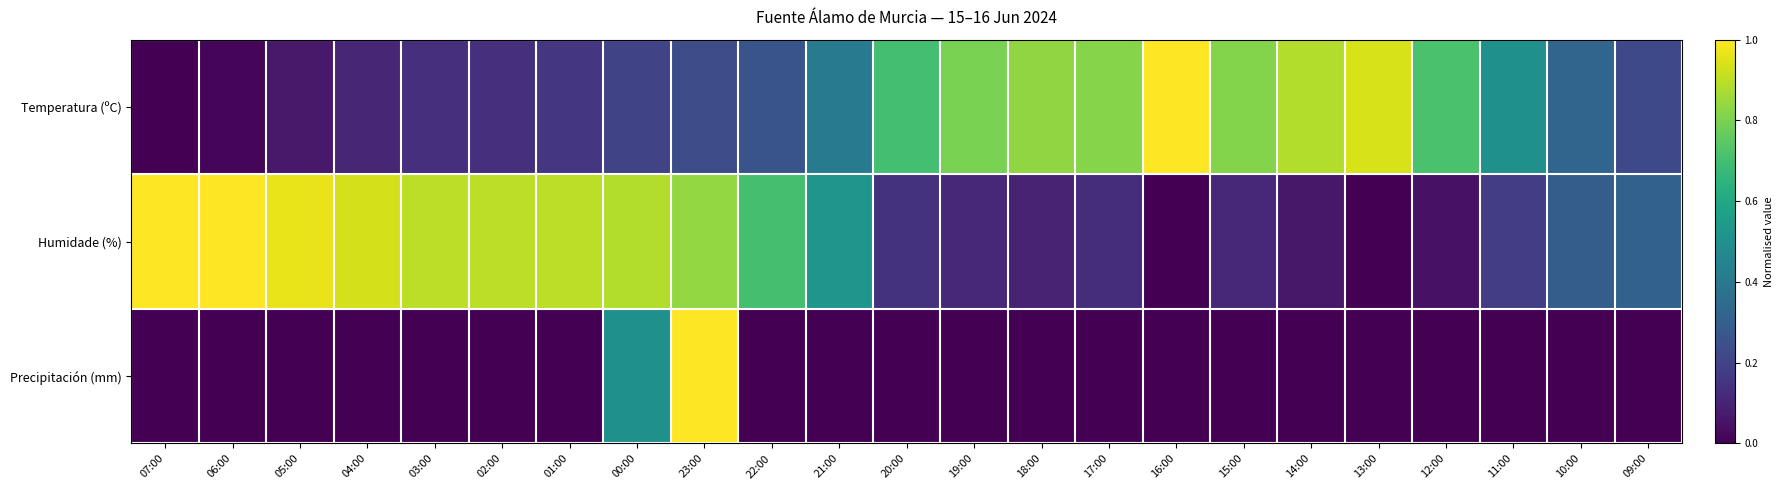

Reading left to right, extract all data points from this chart.

Temperatura (ºC): 07:00=0.0	06:00=0.0	05:00=0.1	04:00=0.1	03:00=0.1	02:00=0.1	01:00=0.2	00:00=0.2	23:00=0.2	22:00=0.3	21:00=0.4	20:00=0.7	19:00=0.8	18:00=0.8	17:00=0.8	16:00=1.0	15:00=0.8	14:00=0.9	13:00=0.9	12:00=0.7	11:00=0.5	10:00=0.3	09:00=0.2
Humidade (%): 07:00=1.0	06:00=1.0	05:00=1.0	04:00=0.9	03:00=0.9	02:00=0.9	01:00=0.9	00:00=0.9	23:00=0.8	22:00=0.7	21:00=0.5	20:00=0.1	19:00=0.1	18:00=0.1	17:00=0.1	16:00=0.0	15:00=0.1	14:00=0.1	13:00=0.0	12:00=0.0	11:00=0.2	10:00=0.3	09:00=0.3
Precipitación (mm): 07:00=0.0	06:00=0.0	05:00=0.0	04:00=0.0	03:00=0.0	02:00=0.0	01:00=0.0	00:00=0.5	23:00=1.0	22:00=0.0	21:00=0.0	20:00=0.0	19:00=0.0	18:00=0.0	17:00=0.0	16:00=0.0	15:00=0.0	14:00=0.0	13:00=0.0	12:00=0.0	11:00=0.0	10:00=0.0	09:00=0.0